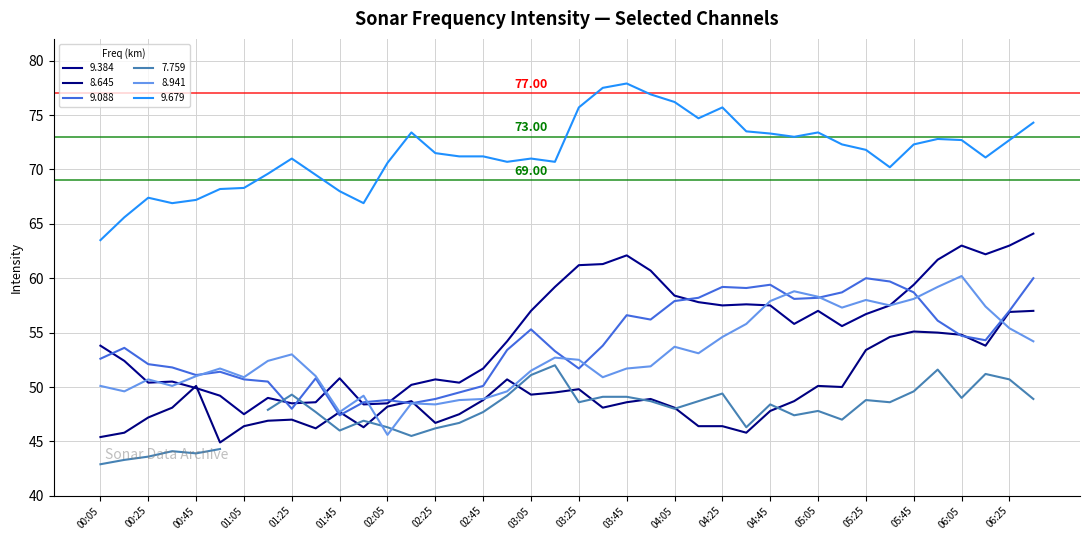

What is the label of the 25th point from the right?

1987/03/06 02:35